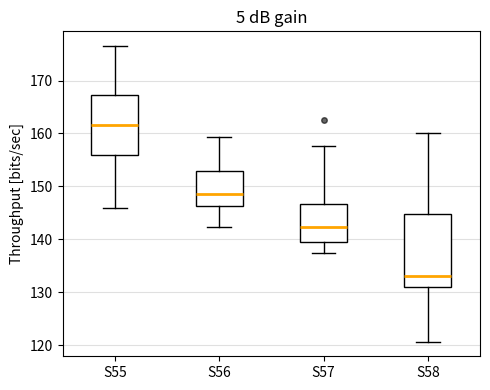

Which box has the lowest median line?

S58